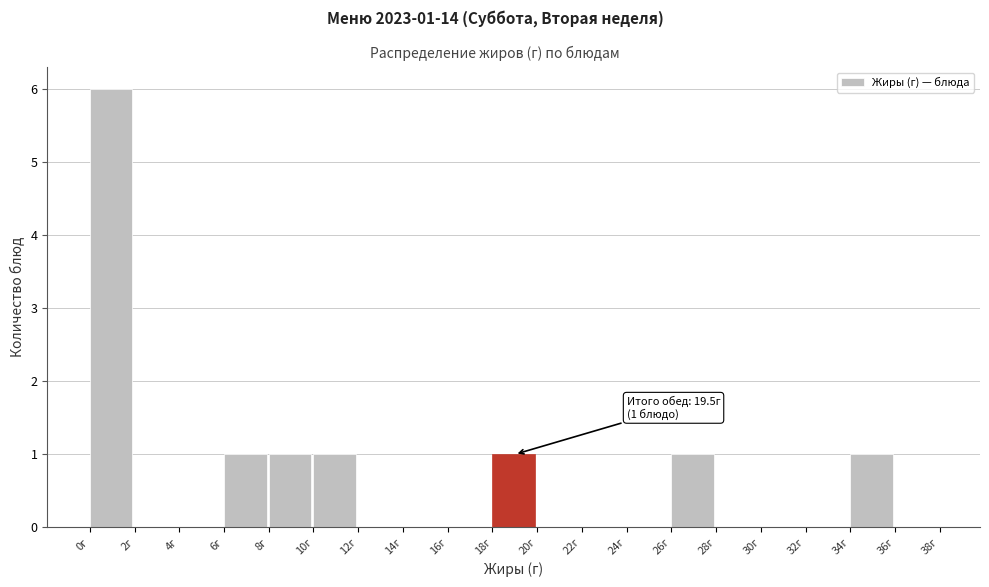

Over which range of the x-axis is the bar tallest?

0 to 2